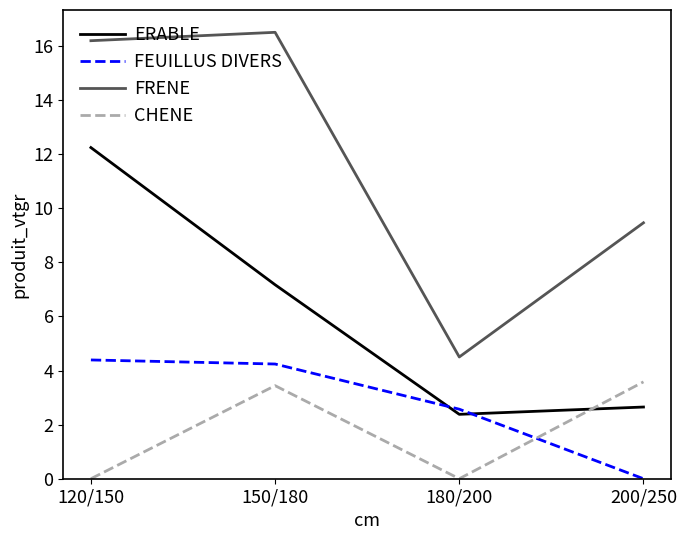

Rank the categories by FRENE value from lowest to highest.

180/200, 200/250, 120/150, 150/180